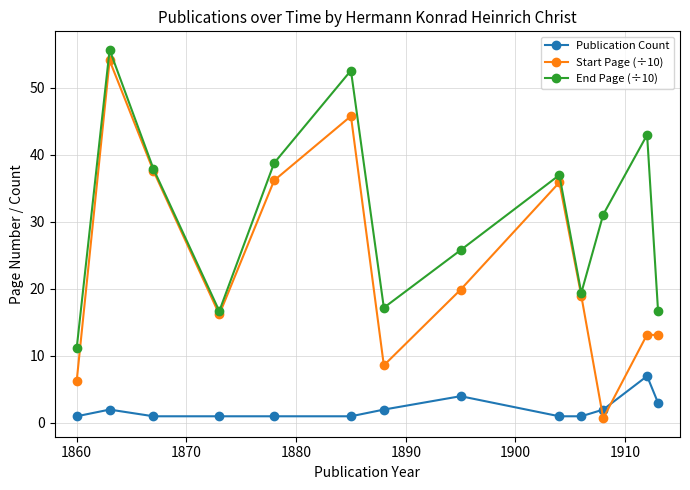

Rank the series by their average value, from lowest to highest.

Publication Count, Start Page (÷10), End Page (÷10)